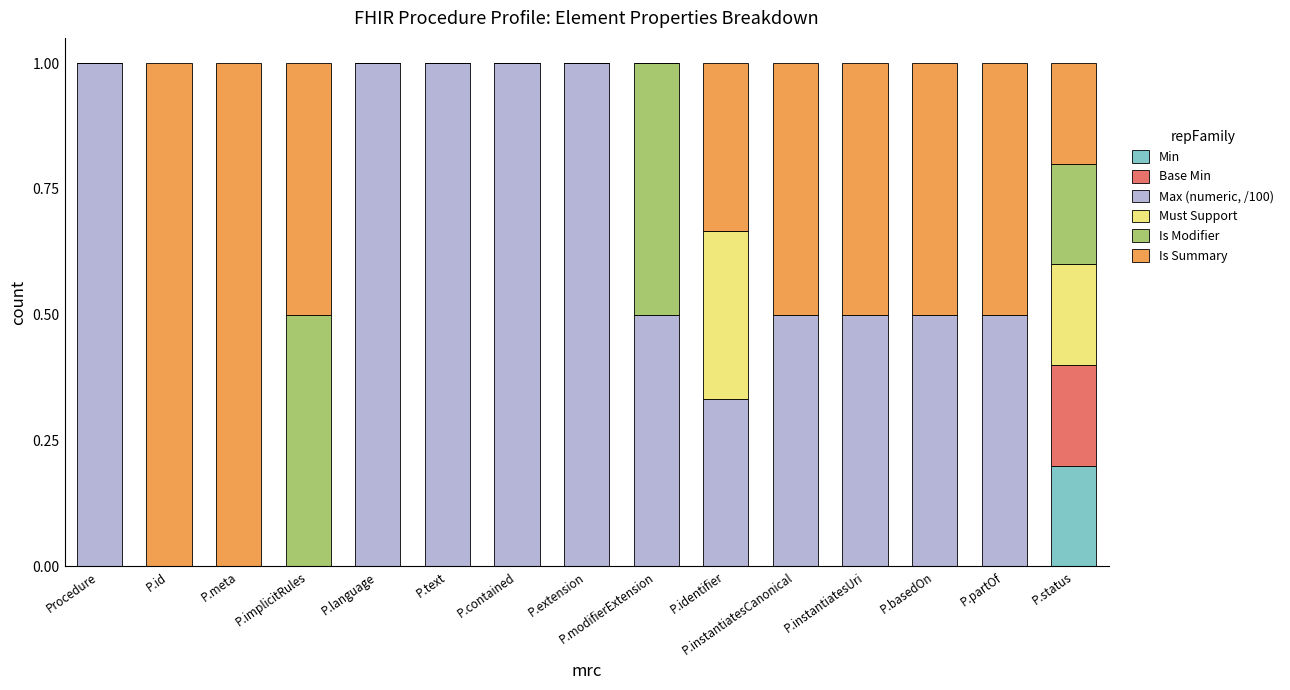

Are the bars grouped side by side (vs. stacked)?

No